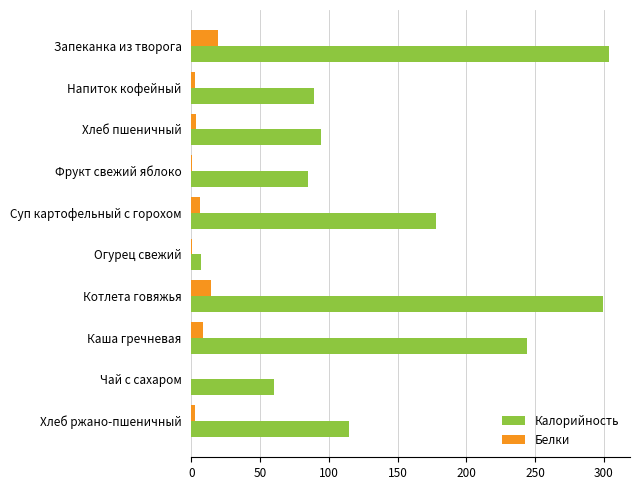

Where is Калорийность nearest to the value 155?

Суп картофельный с горохом